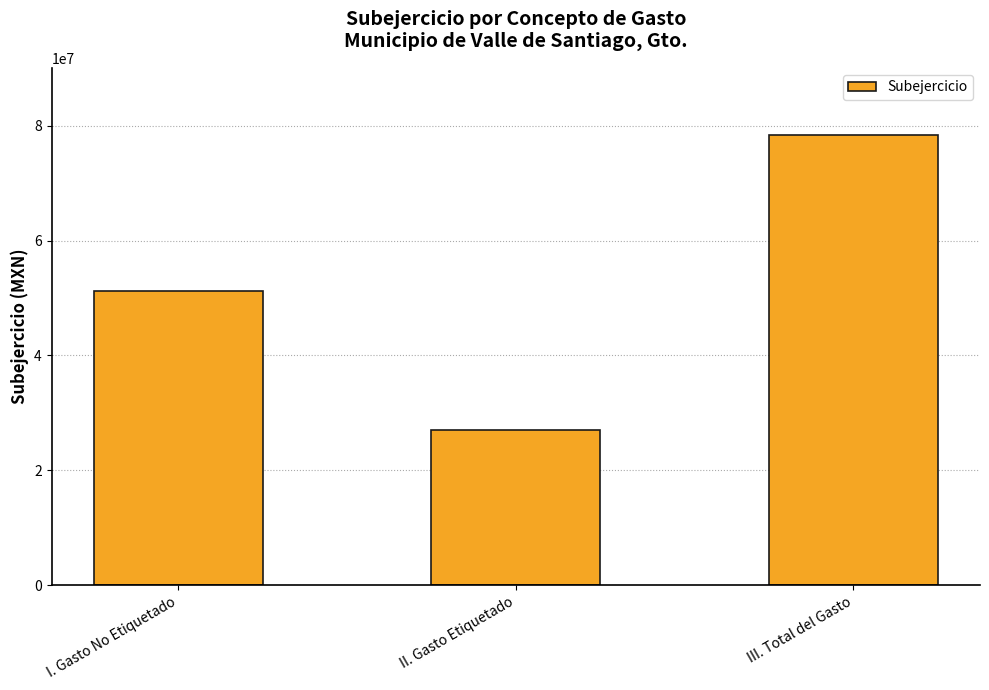

Reading right to left, extract all data points from this chart.

78307895.7	27088505.3	51219390.4